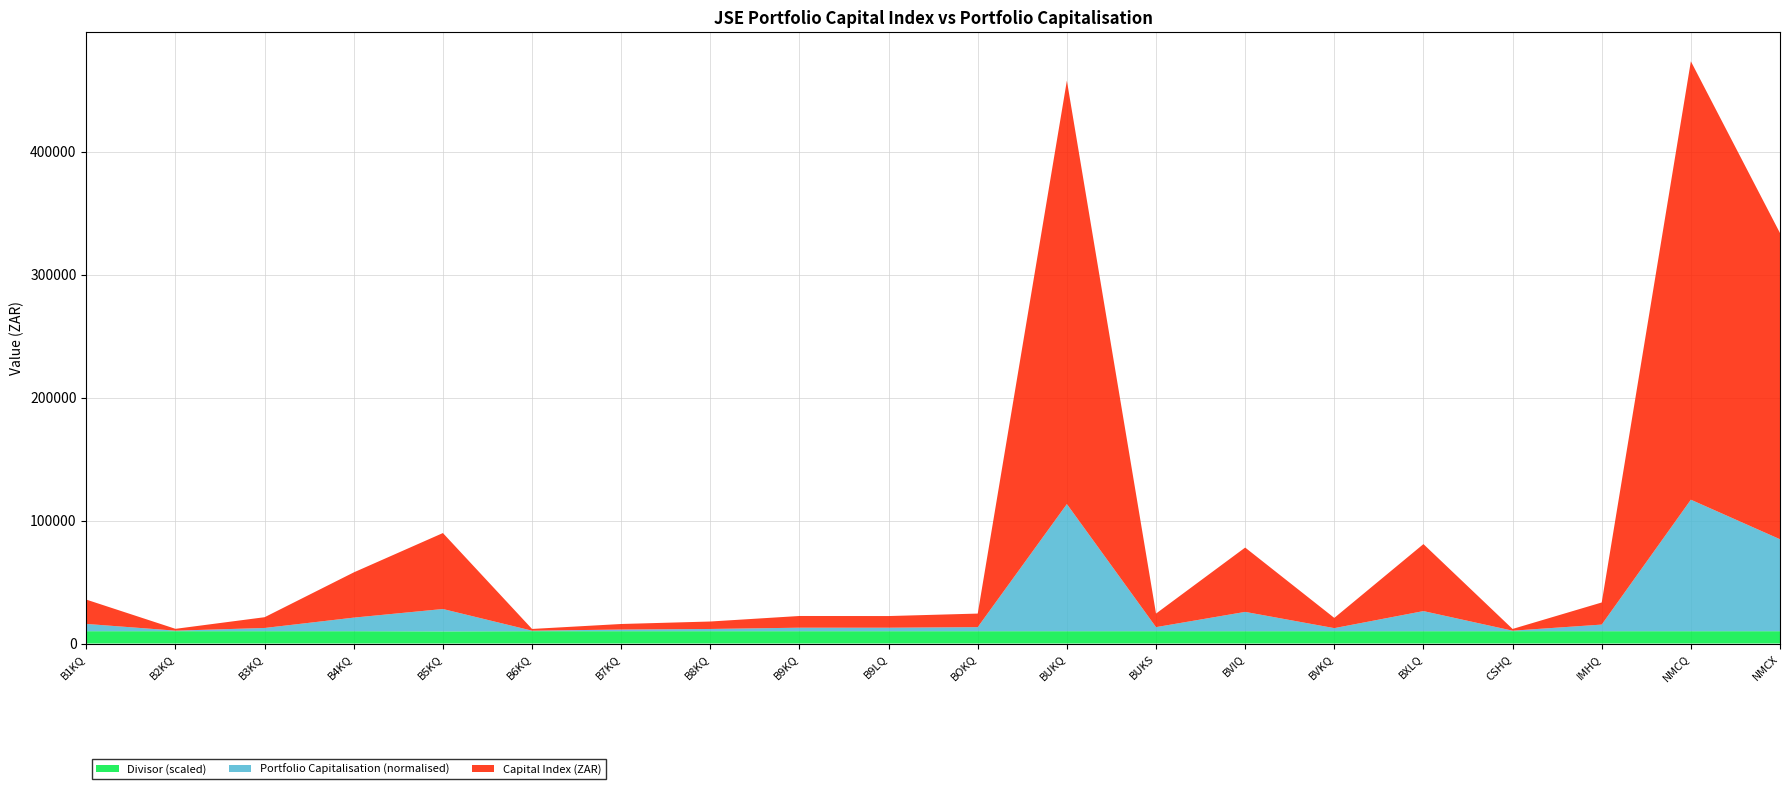

Reading left to right, list all the values displayed in this chart.

Capital Index (ZAR): B1KQ=19758.5	B2KQ=1489.3	B3KQ=8761.2	B4KQ=36787.8	B5KQ=61782.6	B6KQ=1414.3	B7KQ=4513.9	B8KQ=6066.2	B9KQ=9523.7	B9LQ=9481.7	BOKQ=11029.5	BUKQ=344412.0	BUKS=11028.0	BVIQ=52330.0	BVKQ=8321.9	BXLQ=54493.0	CSHQ=1413.0	IMHQ=17968.0	NMCQ=356616.4	NMCX=249070.0
Portfolio Capitalisation: B1KQ=19758.5	B2KQ=1489.3	B3KQ=8761.2	B4KQ=36787.8	B5KQ=60714.0	B6KQ=1414.3	B7KQ=4513.9	B8KQ=6066.2	B9KQ=9523.7	B9LQ=9481.7	BOKQ=11029.5	BUKQ=344412.0	BUKS=11028.0	BVIQ=52330.0	BVKQ=8321.9	BXLQ=54493.0	CSHQ=1413.0	IMHQ=17968.0	NMCQ=356234.0	NMCX=249070.0
Divisor: B1KQ=1.0	B2KQ=1.0	B3KQ=1.0	B4KQ=1.0	B5KQ=1.0	B6KQ=1.0	B7KQ=1.0	B8KQ=1.0	B9KQ=1.0	B9LQ=1.0	BOKQ=1.0	BUKQ=1.0	BUKS=1.0	BVIQ=1.0	BVKQ=1.0	BXLQ=1.0	CSHQ=1.0	IMHQ=1.0	NMCQ=1.0	NMCX=1.0